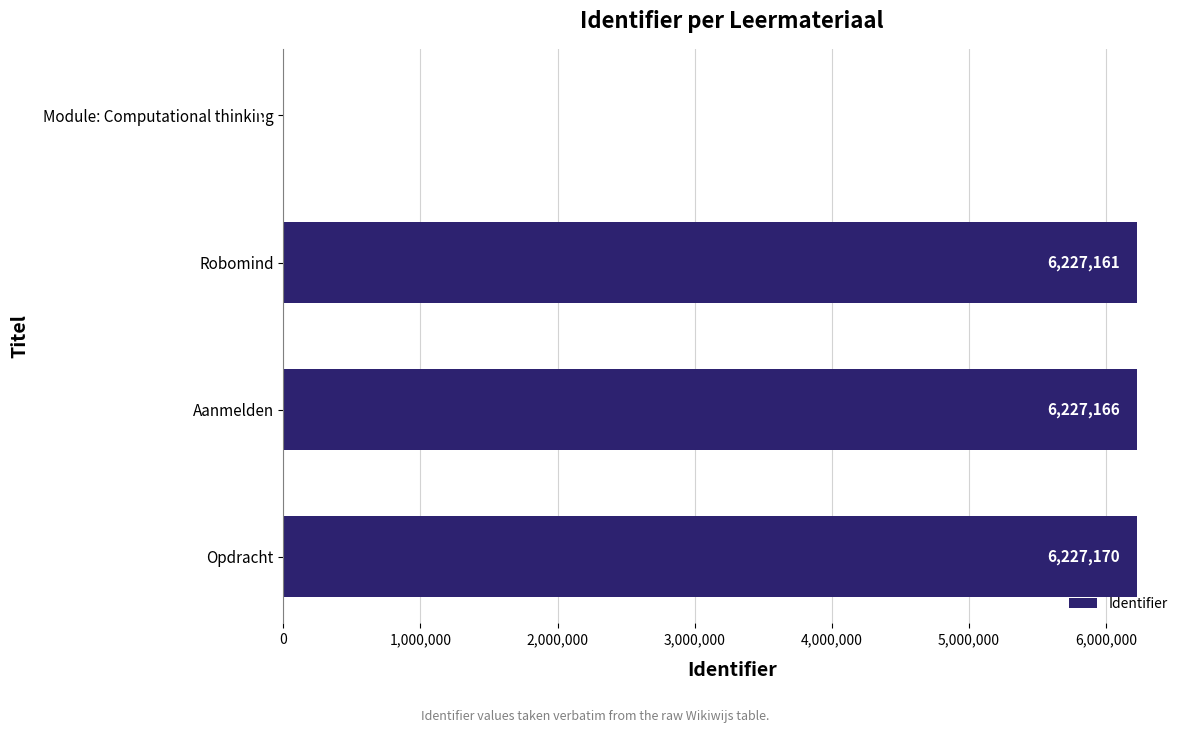

What is the sum of the values at Aanmelden and Robomind?

12454327